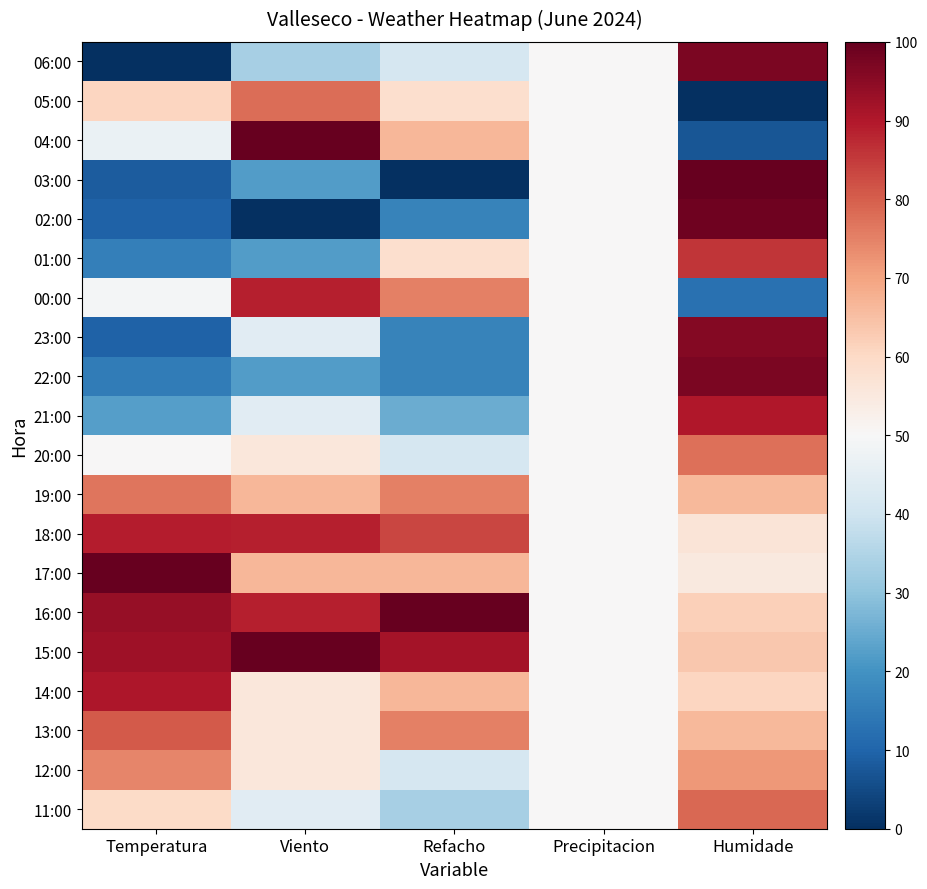

Which has a higher value, Refacho or Precipitacion?

Precipitacion